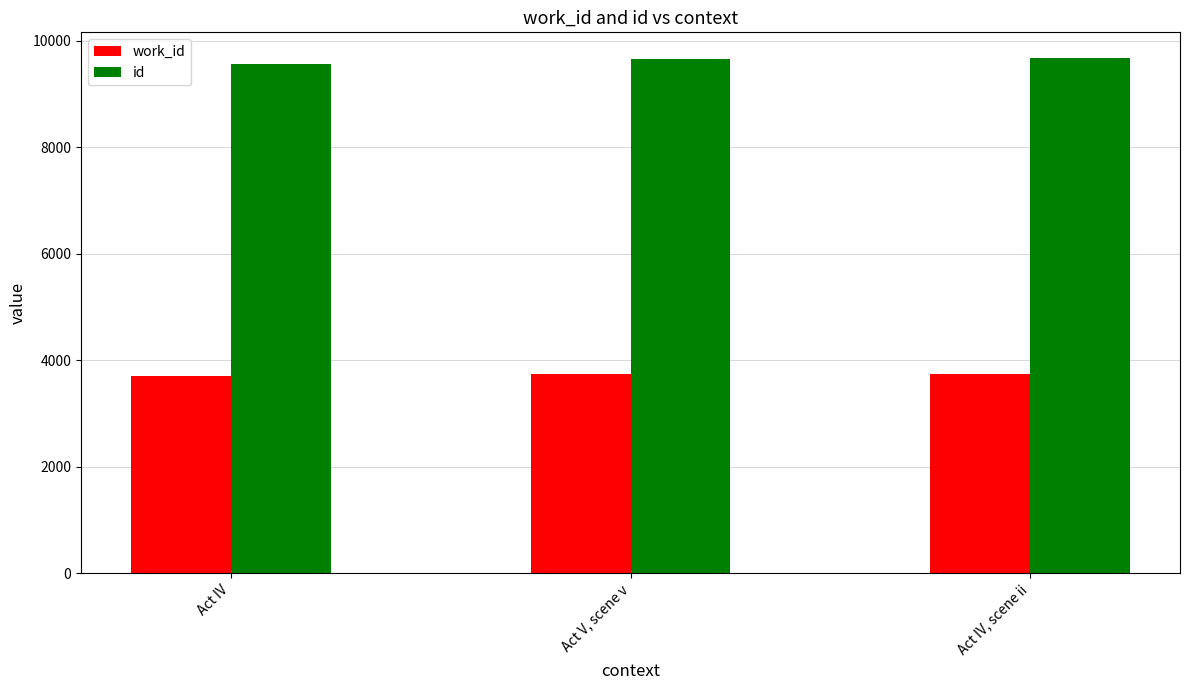

What is the difference between the highest and lowest values at Act V, scene v?

5918